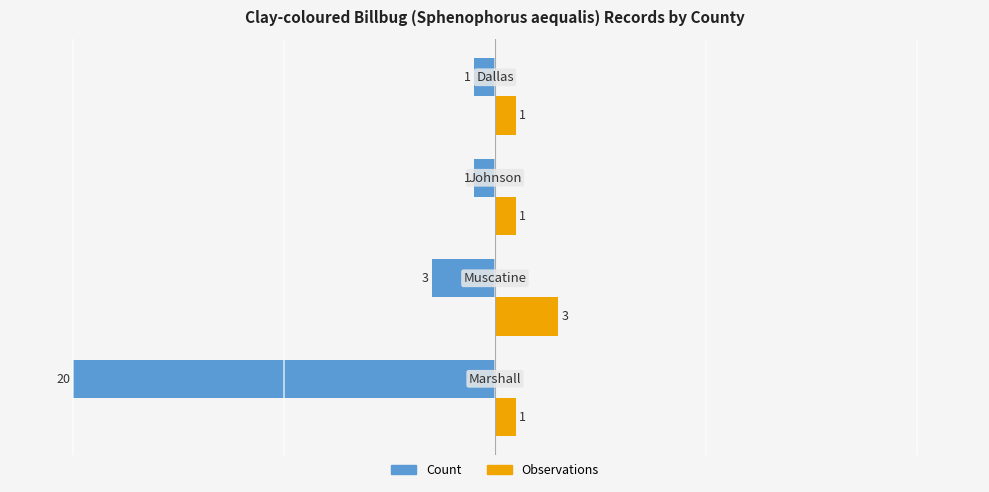

What is the minimum value for Count?

-20